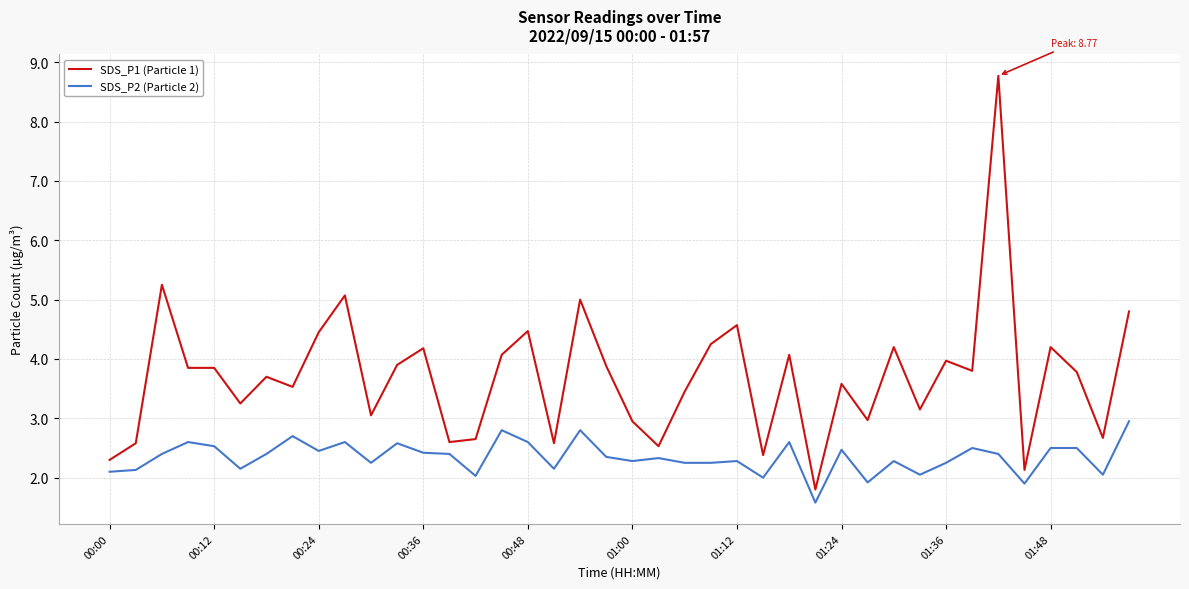

What is the difference between the maximum and minimum values in the SDS_P2 (Particle 2) series?

1.4